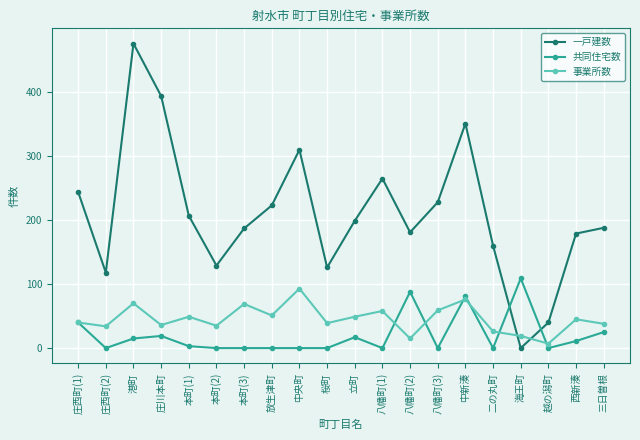

The value of 一戸建数 at 庄川本町 is 685. True or false?

False